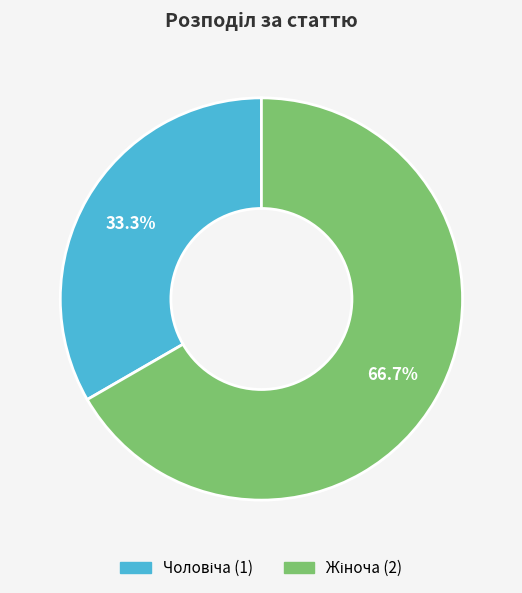

To the nearest percent, what is the difference between the largest and smallest slice percentages?

33%